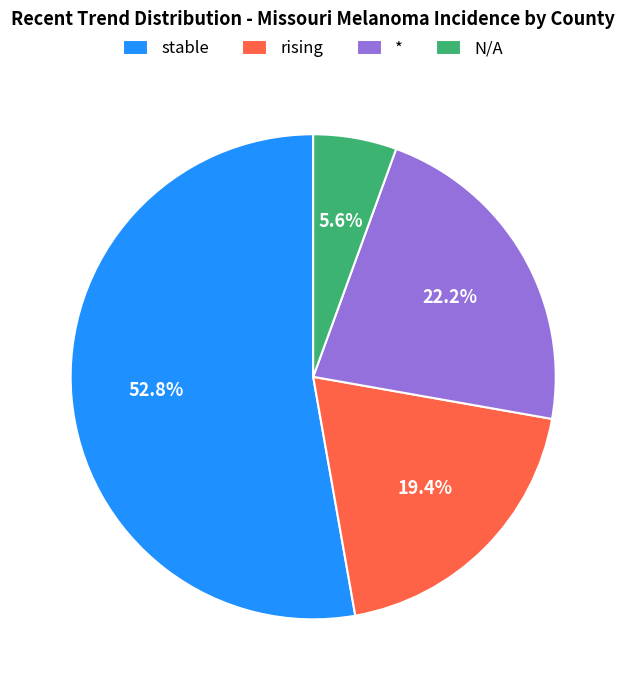

The stable slice represents 64% of the pie. True or false?

False